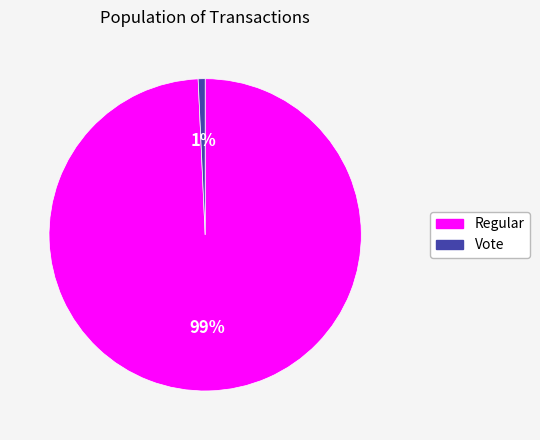

Rank the categories by value from lowest to highest.

Vote, Regular